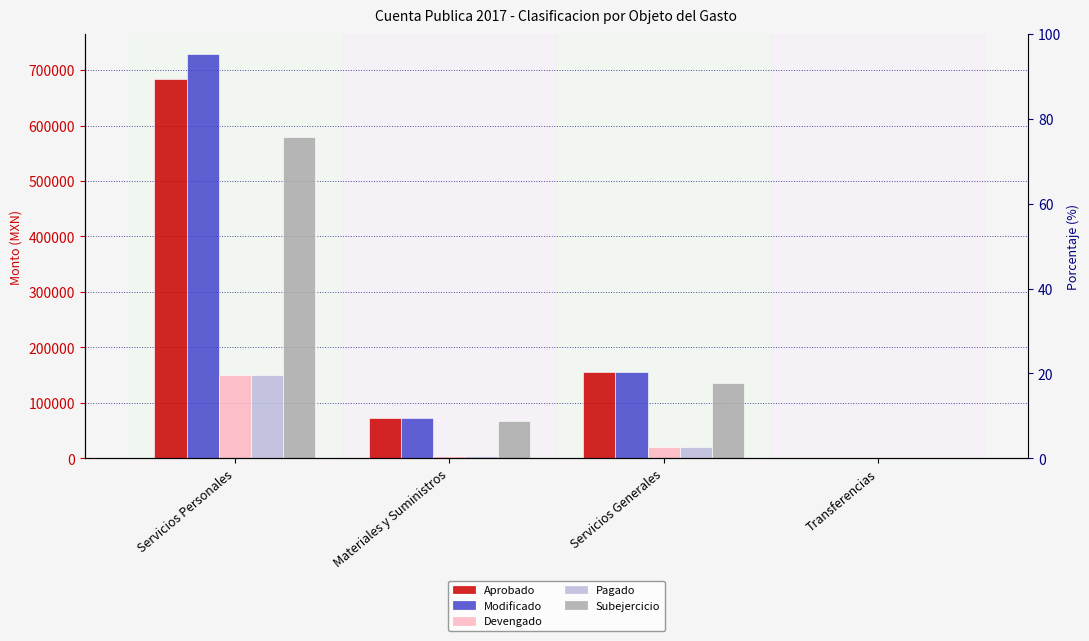

Where is Subejercicio nearest to the value 289471?

Servicios Generales